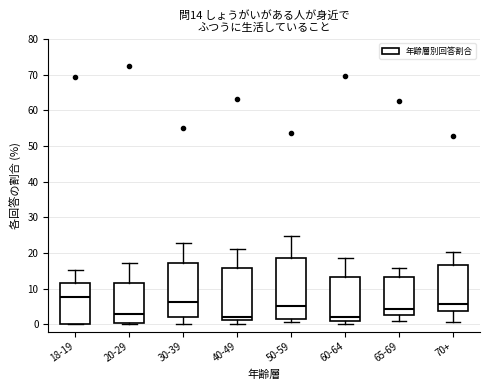

Which box is the tallest, from its lower edge to its upper edge?

50-59